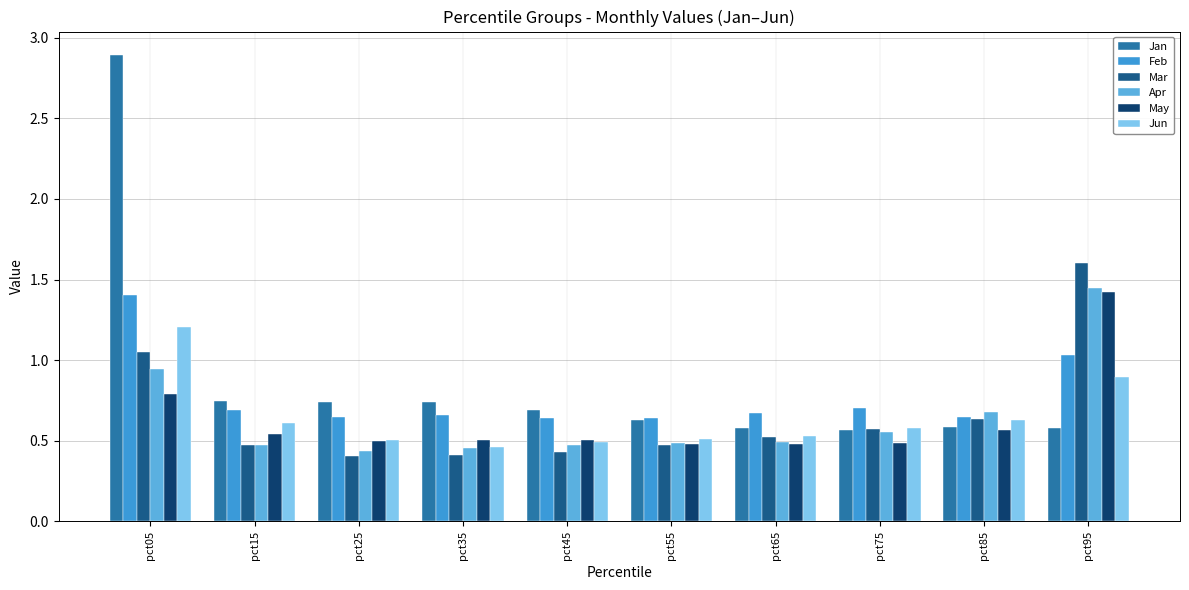

Reading left to right, what are all the values shown in this chart?

Jan: pct05=2.9	pct15=0.7	pct25=0.7	pct35=0.7	pct45=0.7	pct55=0.6	pct65=0.6	pct75=0.6	pct85=0.6	pct95=0.6
Feb: pct05=1.4	pct15=0.7	pct25=0.6	pct35=0.7	pct45=0.6	pct55=0.6	pct65=0.7	pct75=0.7	pct85=0.6	pct95=1.0
Mar: pct05=1.1	pct15=0.5	pct25=0.4	pct35=0.4	pct45=0.4	pct55=0.5	pct65=0.5	pct75=0.6	pct85=0.6	pct95=1.6
Apr: pct05=0.9	pct15=0.5	pct25=0.4	pct35=0.5	pct45=0.5	pct55=0.5	pct65=0.5	pct75=0.6	pct85=0.7	pct95=1.4
May: pct05=0.8	pct15=0.5	pct25=0.5	pct35=0.5	pct45=0.5	pct55=0.5	pct65=0.5	pct75=0.5	pct85=0.6	pct95=1.4
Jun: pct05=1.2	pct15=0.6	pct25=0.5	pct35=0.5	pct45=0.5	pct55=0.5	pct65=0.5	pct75=0.6	pct85=0.6	pct95=0.9